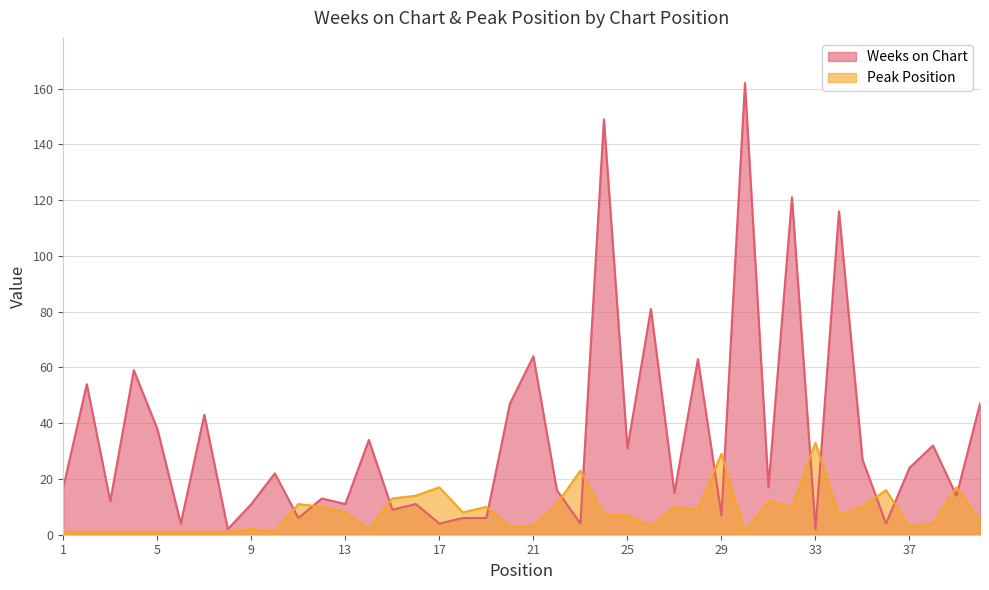

Reading left to right, transcribe all the data shown in this chart.

Weeks on Chart: 1=17	2=54	3=12	4=59	5=38	6=4	7=43	8=2	9=11	10=22	11=6	12=13	13=11	14=34	15=9	16=11	17=4	18=6	19=6	20=47	21=64	22=16	23=4	24=149	25=31	26=81	27=15	28=63	29=7	30=162	31=17	32=121	33=2	34=116	35=27	36=4	37=24	38=32	39=14	40=47
Peak Position: 1=1	2=1	3=1	4=1	5=1	6=1	7=1	8=1	9=2	10=1	11=11	12=10	13=8	14=2	15=13	16=14	17=17	18=8	19=10	20=3	21=3	22=11	23=23	24=7	25=7	26=3	27=10	28=9	29=29	30=1	31=12	32=10	33=33	34=7	35=10	36=16	37=3	38=4	39=17	40=5